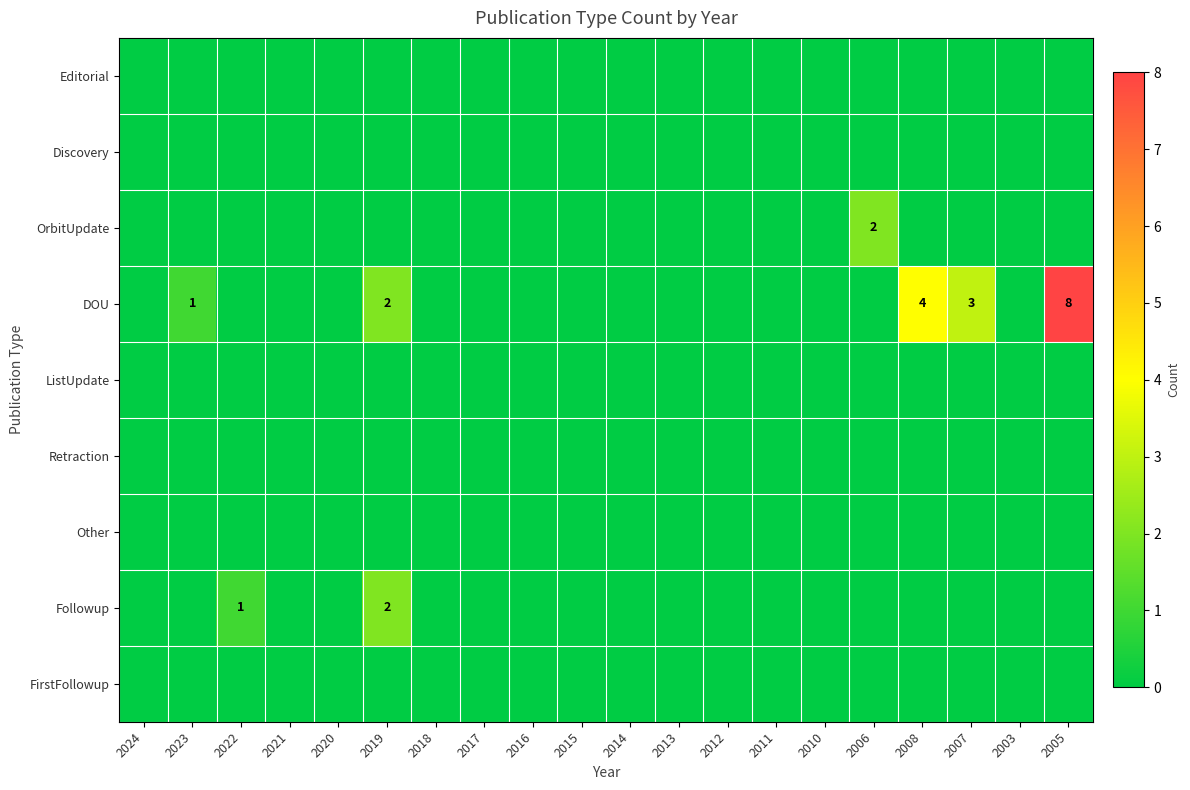

At which category does the chart reach its peak across all series?

2005